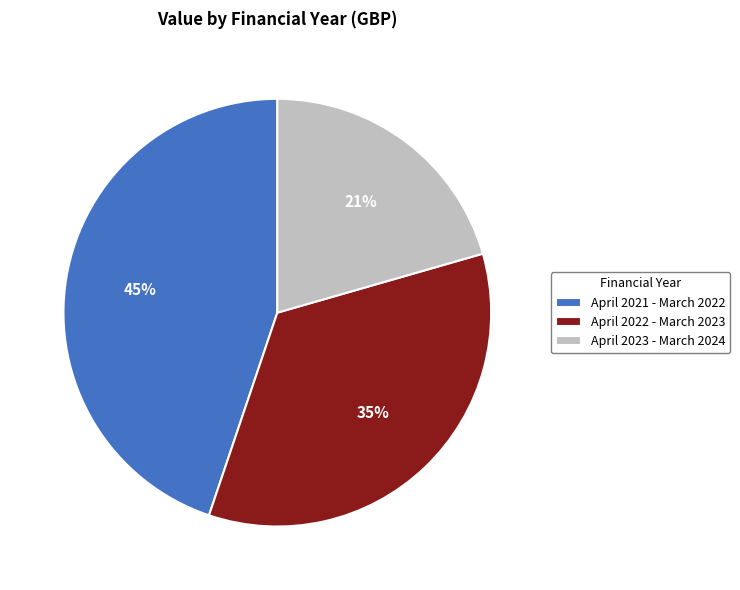

Which has a higher value, April 2021 - March 2022 or April 2023 - March 2024?

April 2021 - March 2022